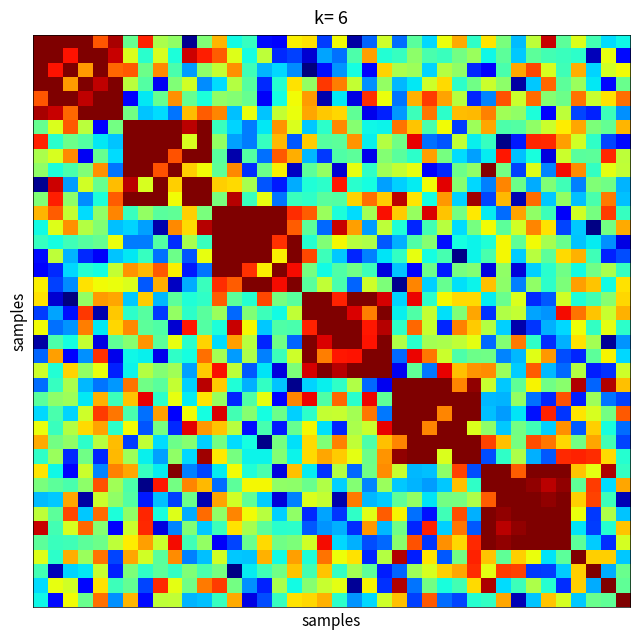

How many data points does each series have?

40